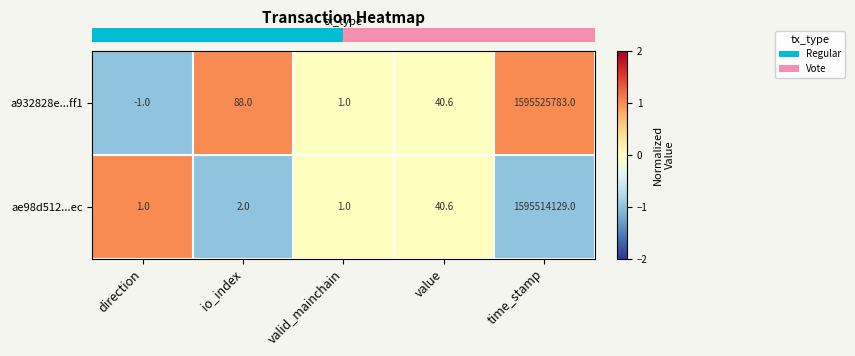

Rank the series by their maximum value, from highest to lowest.

a932828e...ff1, ae98d512...ec